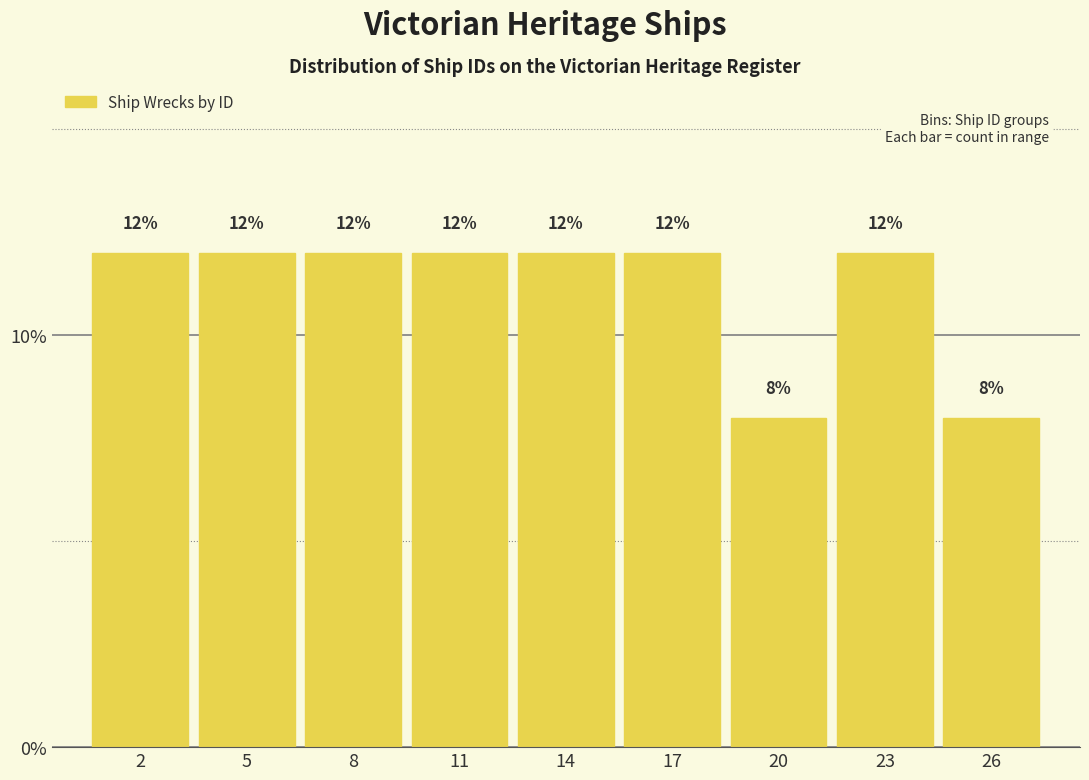

Reading left to right, what are all the values shown in this chart?

12	12	12	12	12	12	8	12	8